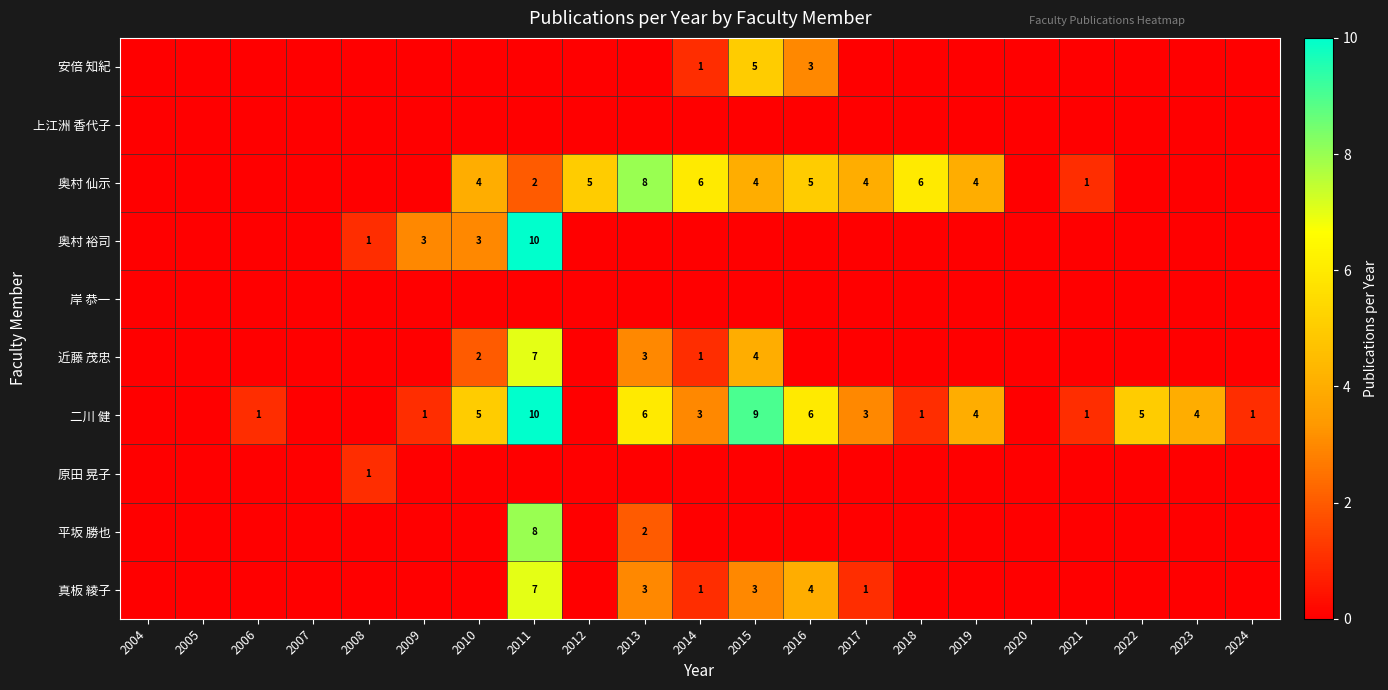

Is it true that 奥村 裕司 equals 3 at 2010?

True